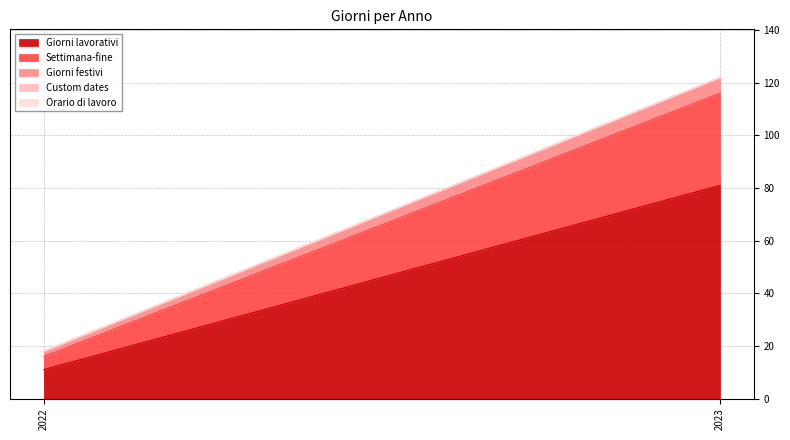

Reading left to right, what are all the values shown in this chart?

Giorni lavorativi: 11	81
Settimana-fine: 5	35
Giorni festivi: 2	6
Custom dates: 0	0
Orario di lavoro: 0	0